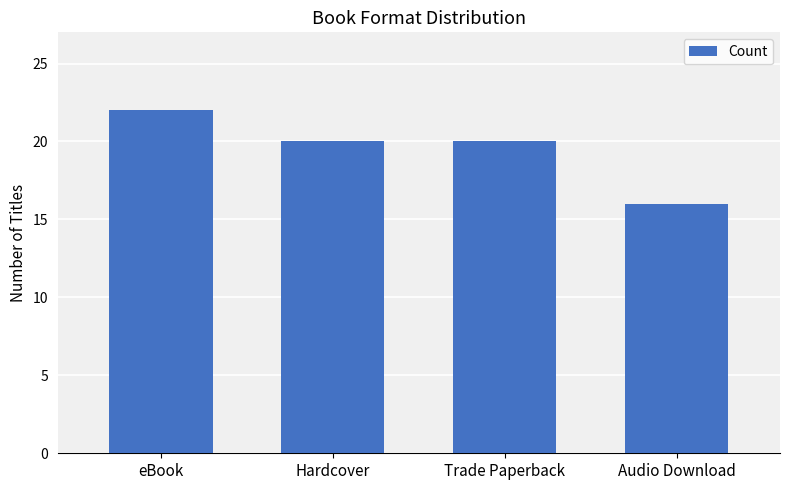

The value at Trade Paperback is 20. True or false?

True